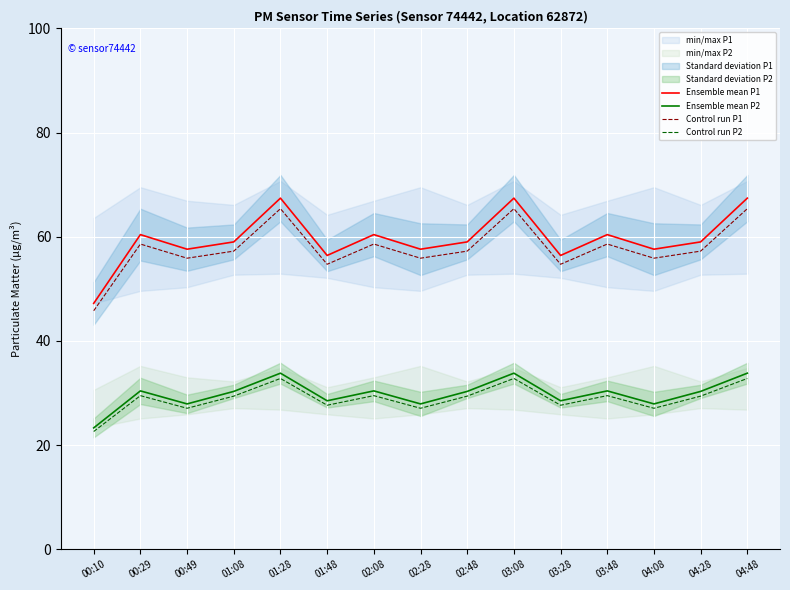

At which label does Ensemble mean P1 reach its peak?

01:28